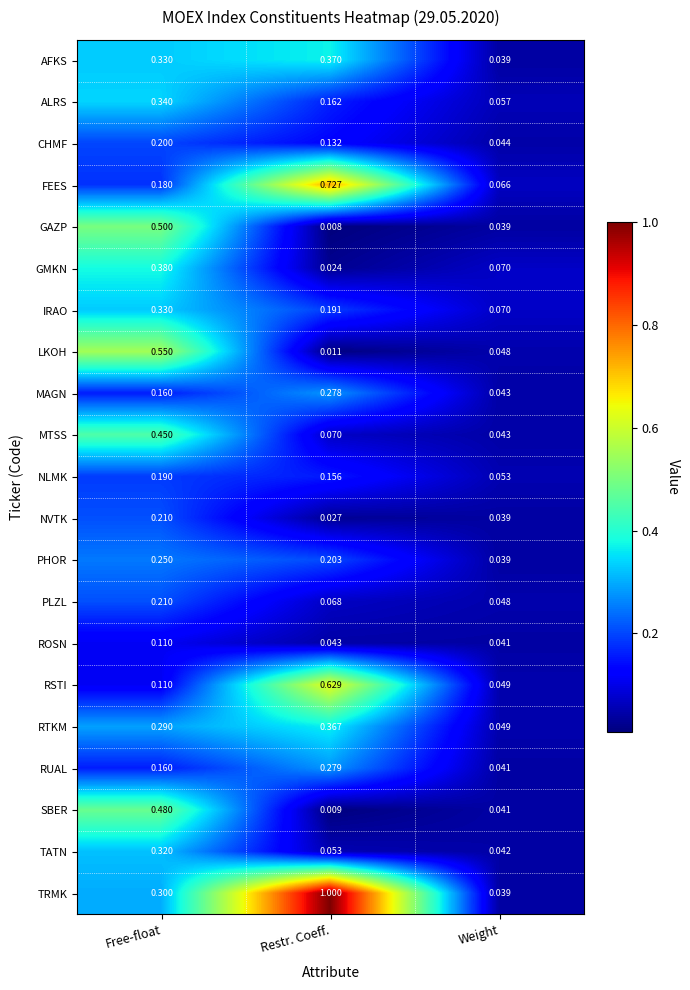

Which series has the largest total across all categories?

TRMK